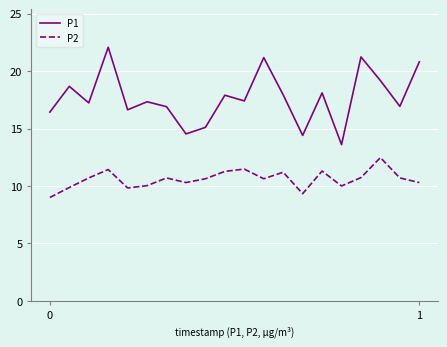

What is the average value of the P2 series?

10.6